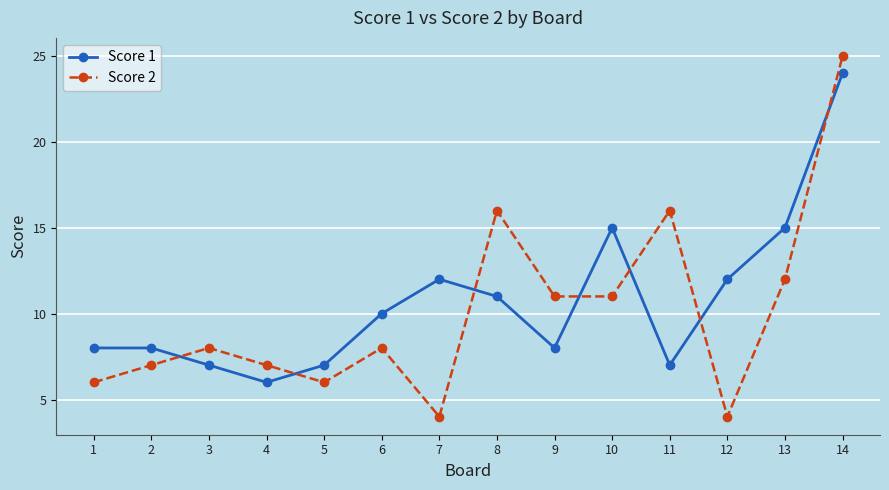

True or false: Score 1 has more than 0 points higher than both neighbors.

True